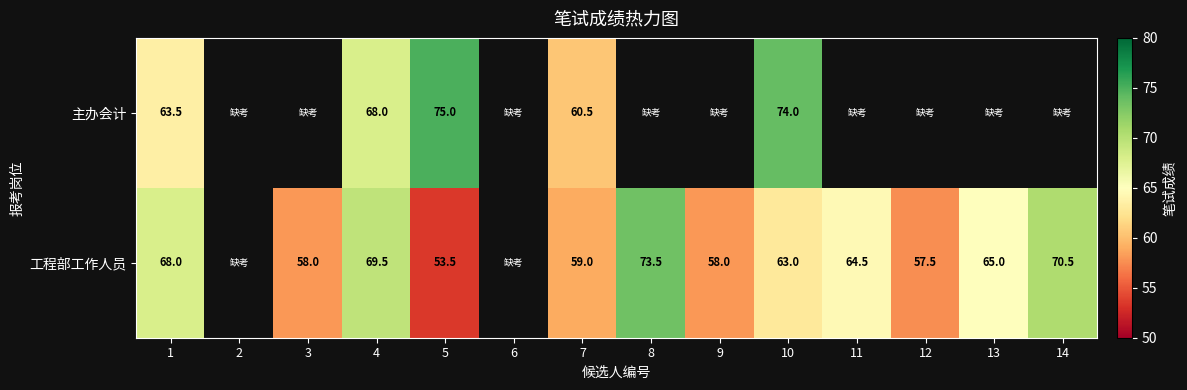

The 工程部工作人员 series shows 65.0 at 13. True or false?

True